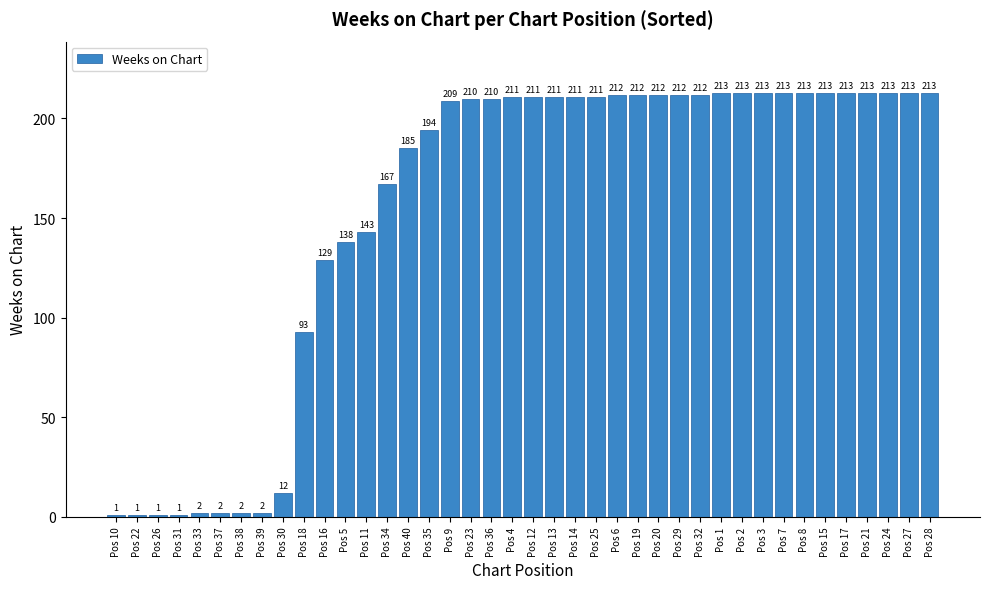

Count the number of categories in the chart.

40